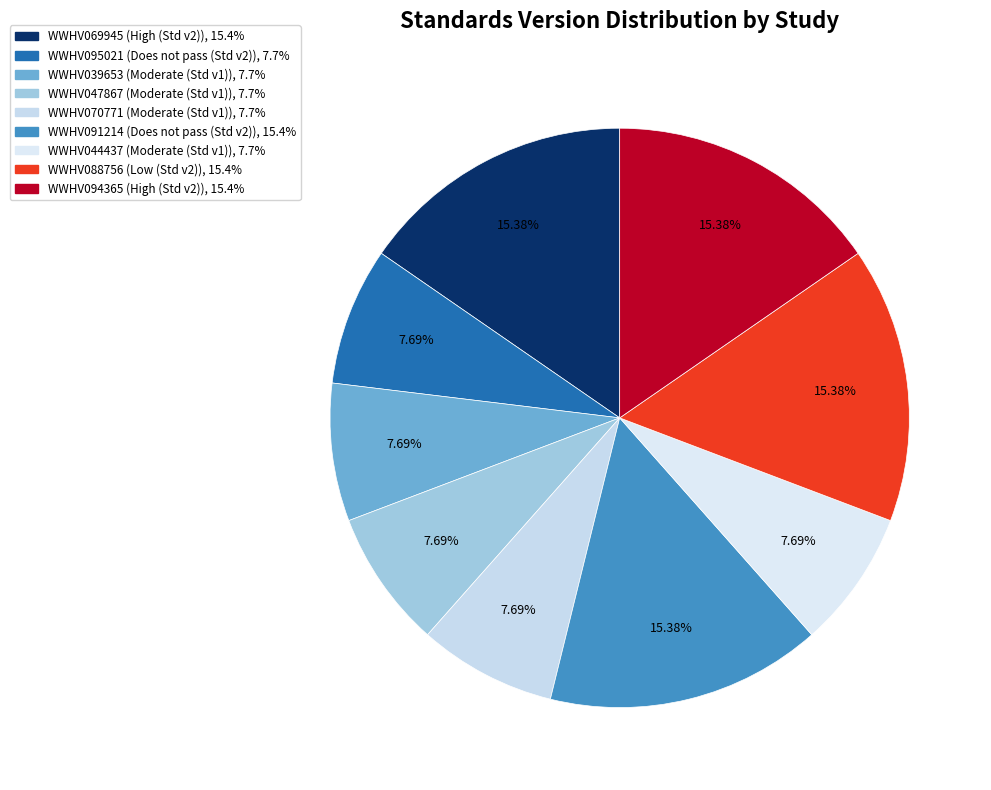

How many slices are in this pie chart?

9